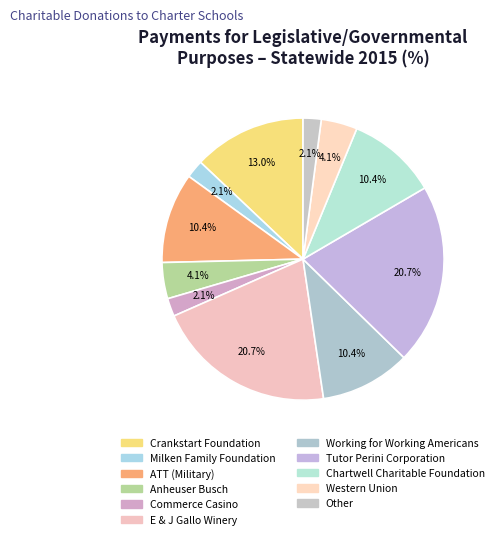

Does Chartwell Charitable Foundation represent more than half of the total?

No